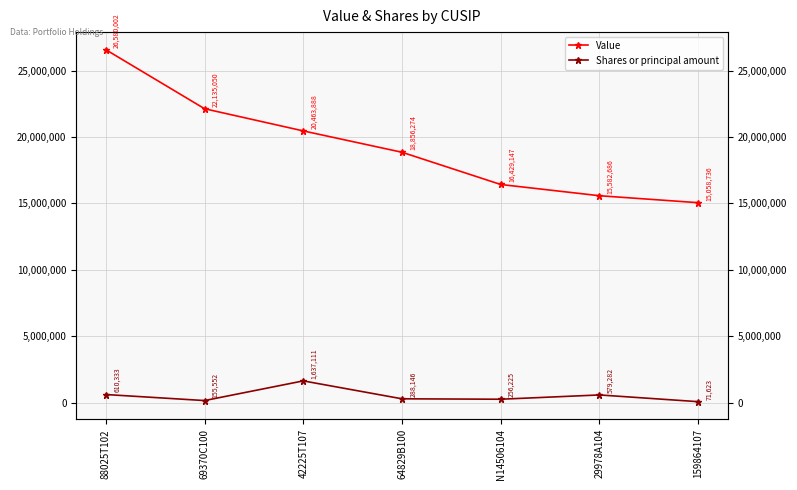

What is the label of the 4th point from the left?

64829B100